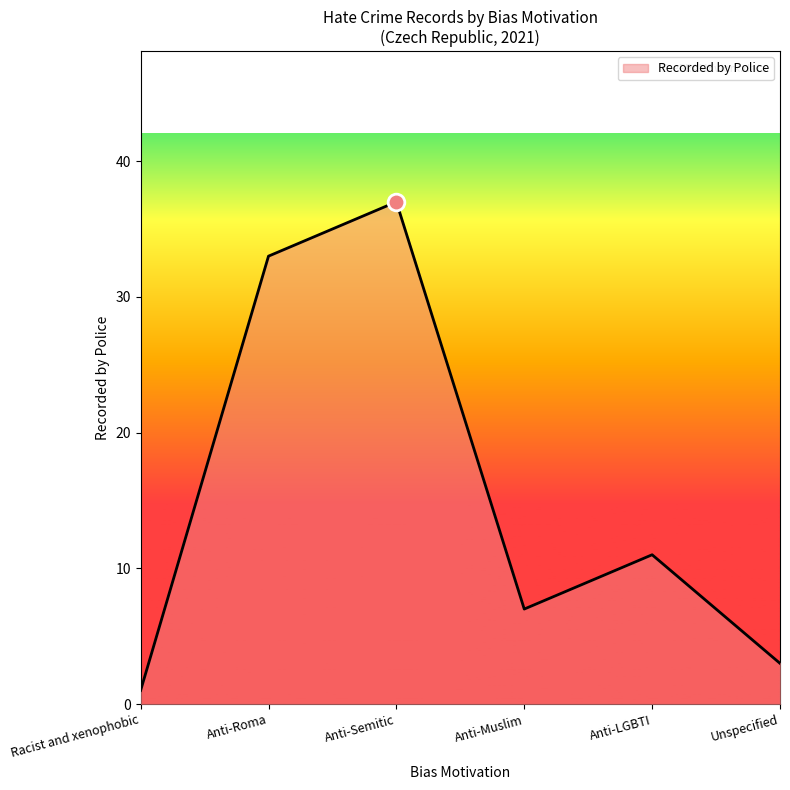

At which label does the data first exceed 11?

Anti-Roma